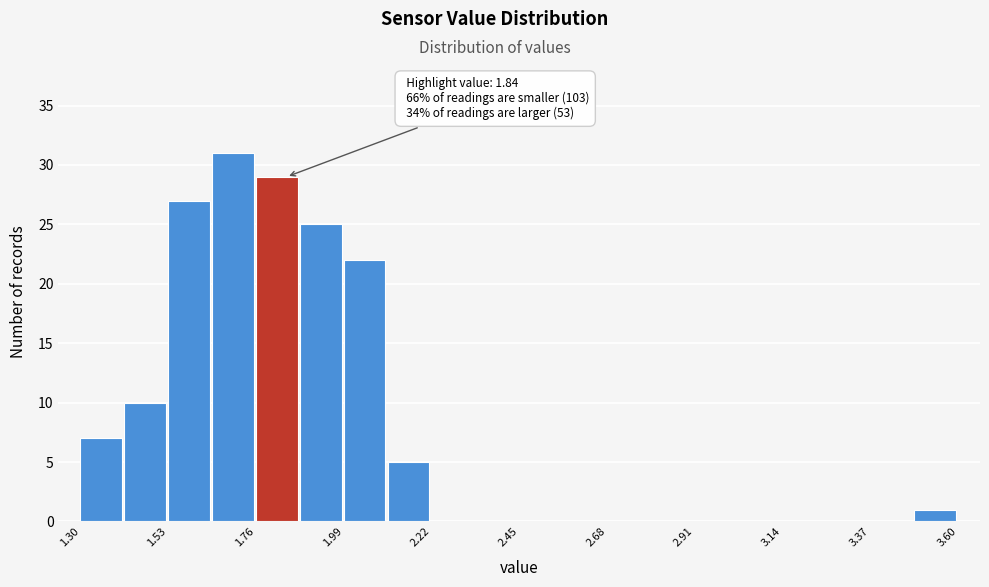

Around what value on the x-axis is the tallest bar? Give the approximate position of its centre, as read against the axis.

1.70